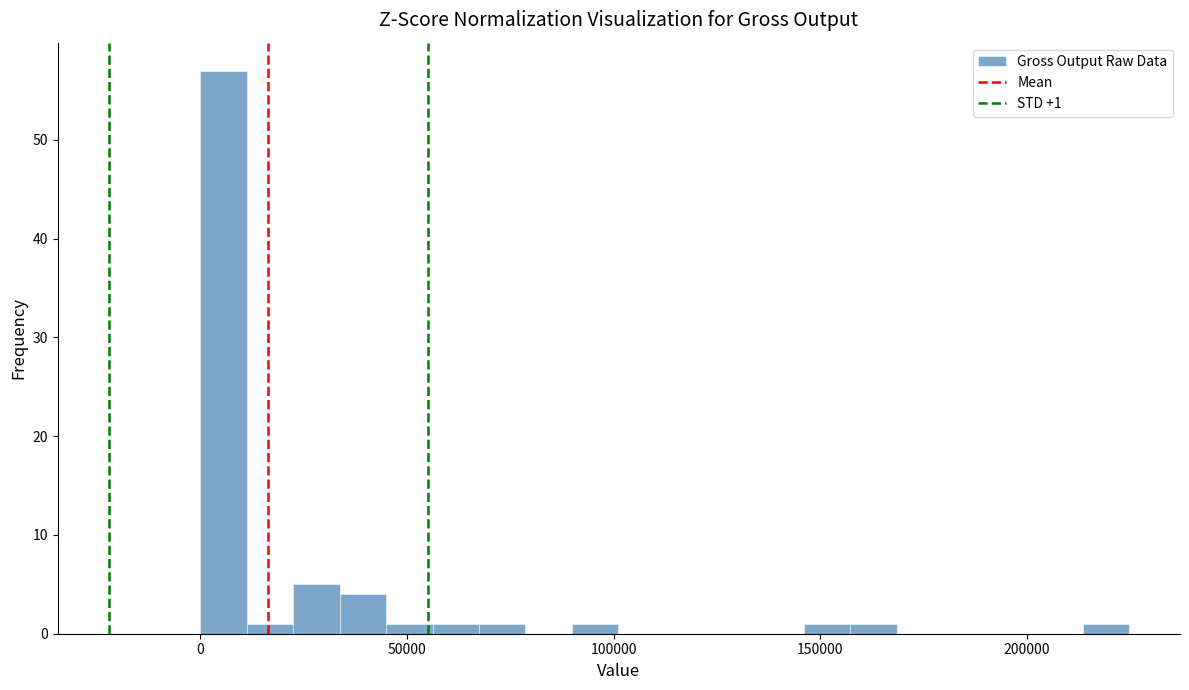

Around what value on the x-axis is the tallest bar? Give the approximate position of its centre, as read against the axis.

5000